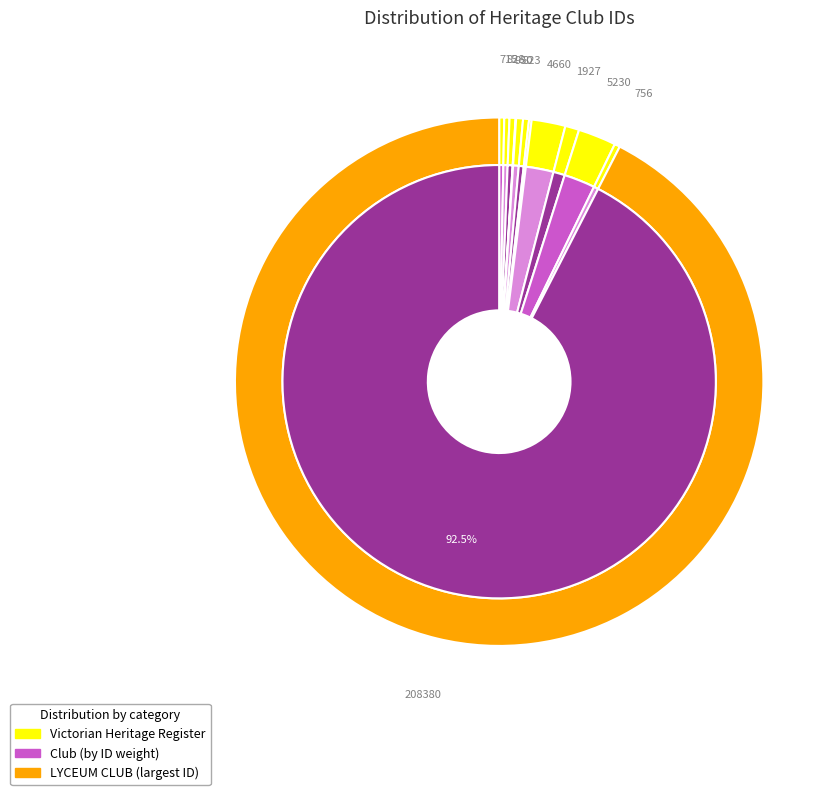

Is the sum of THE SANDHURST CLUB and PORTLAND CLUB greater than half?

No